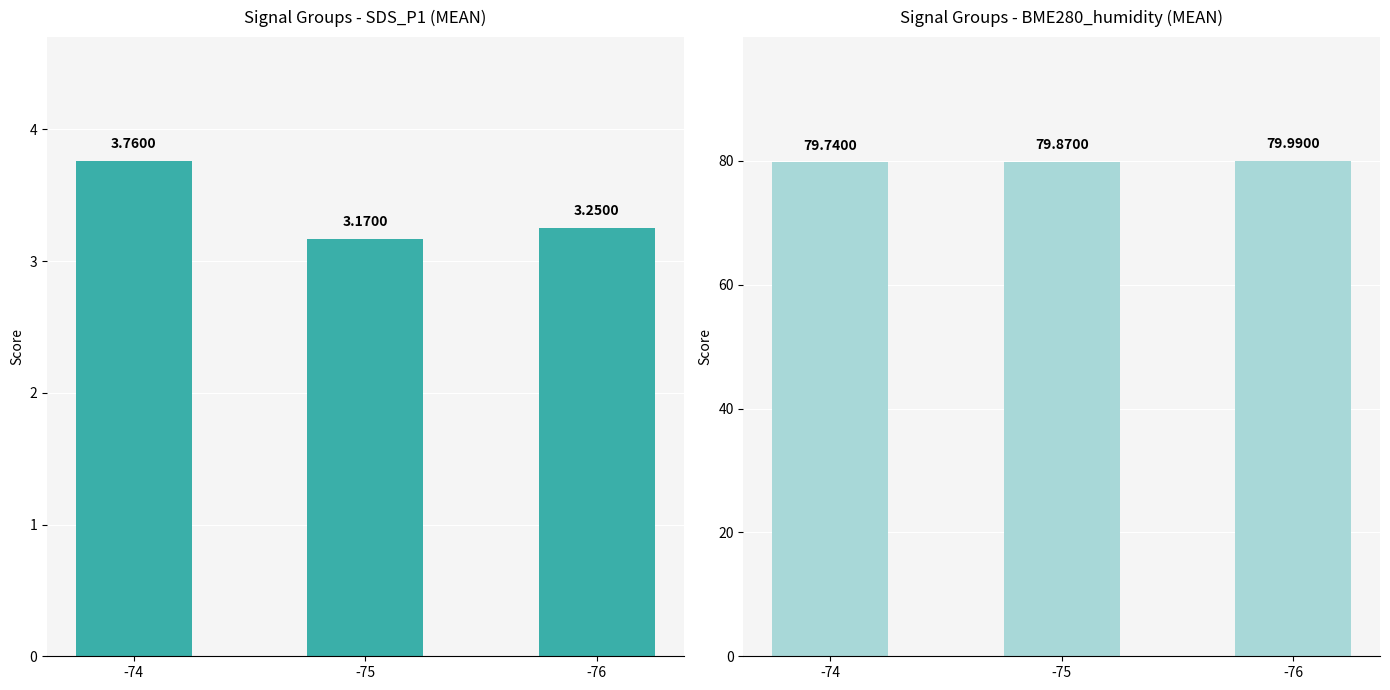

What is the approximate value of BME280_humidity at -76?

80.0